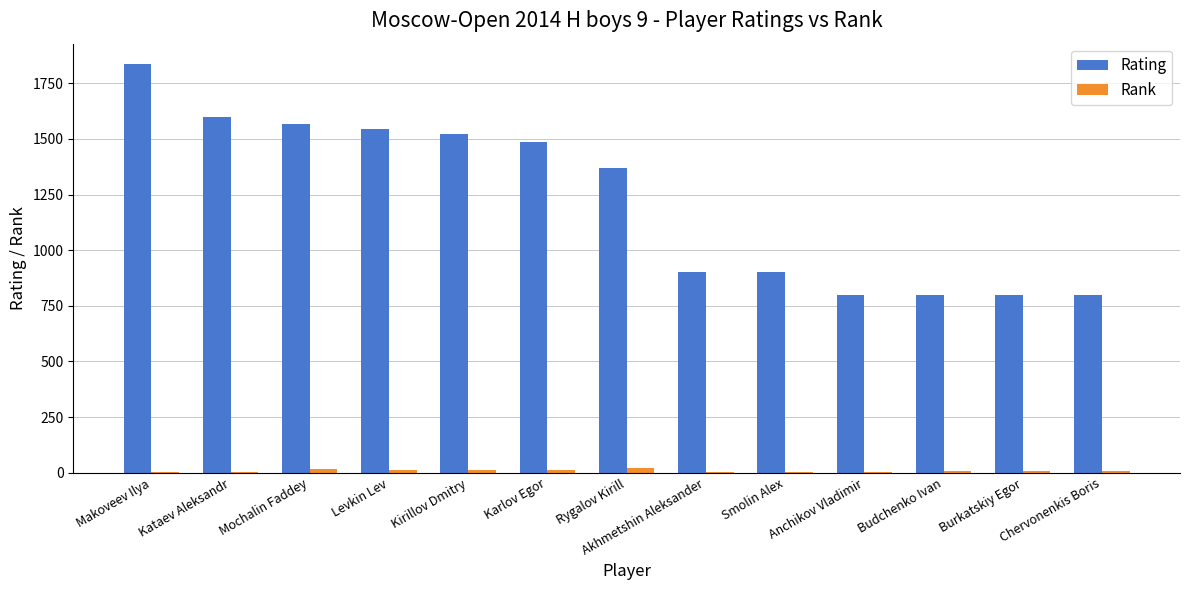

Does the chart contain stacked bars?

No